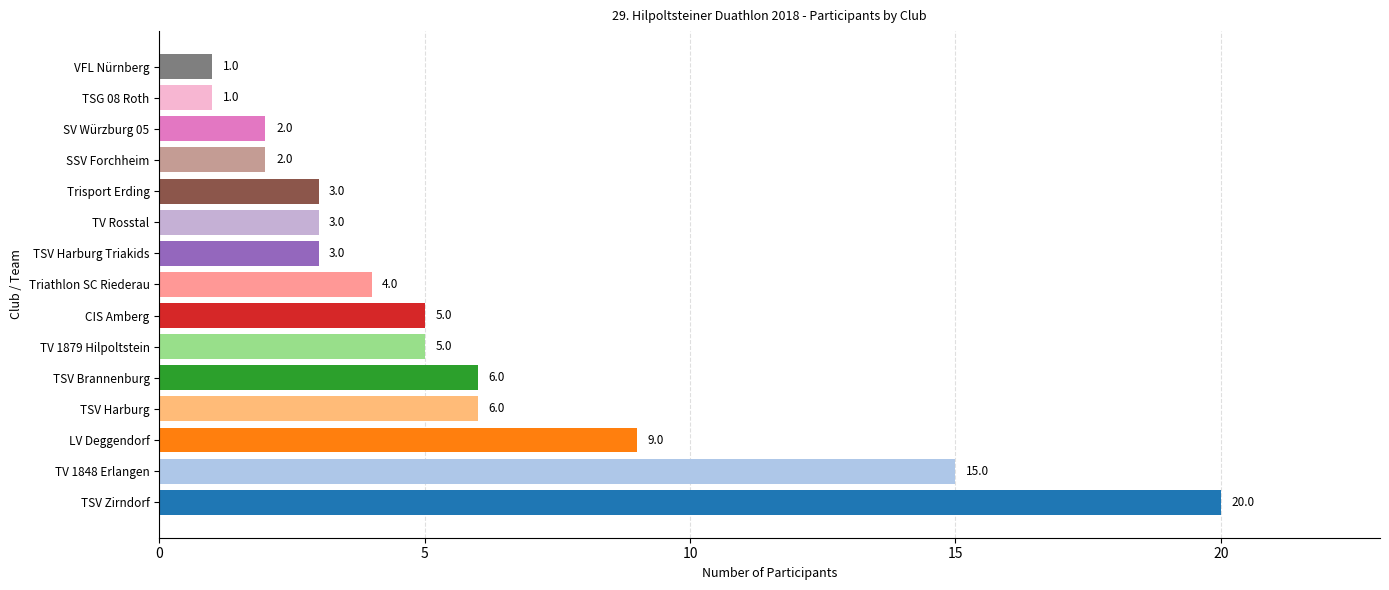

What is the minimum value shown in the chart?

1